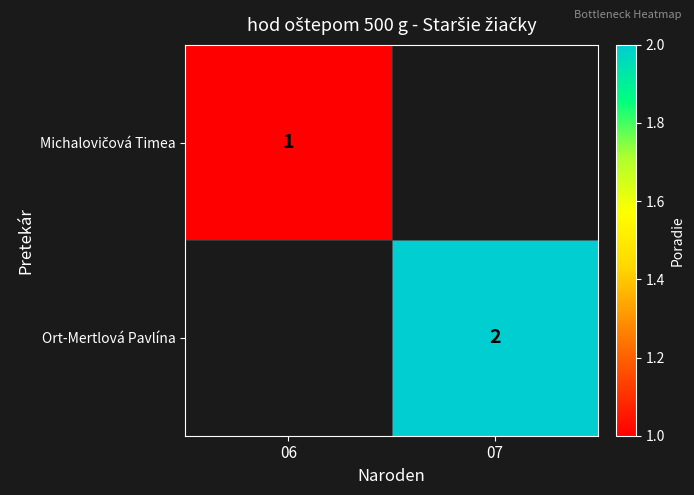

Rank the series by their average value, from lowest to highest.

Michalovičová Timea, Ort-Mertlová Pavlína